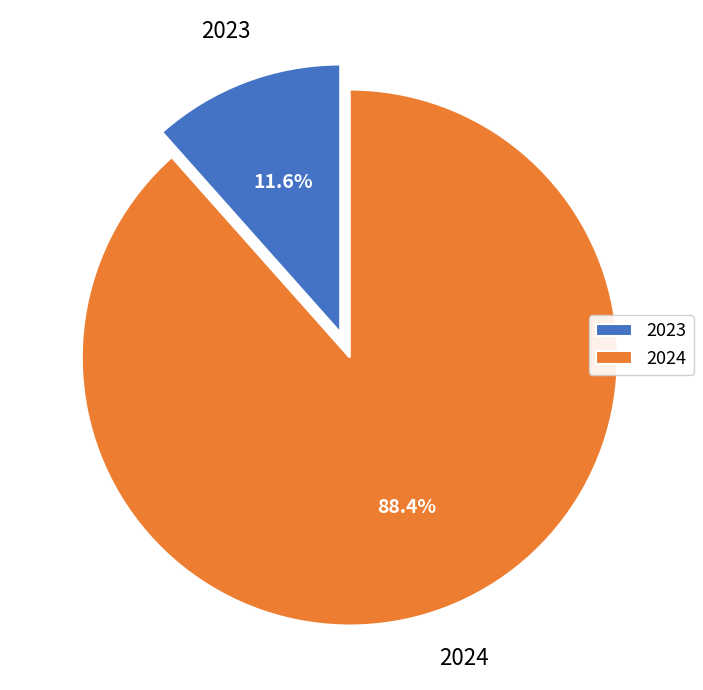

How many slices are in this pie chart?

2